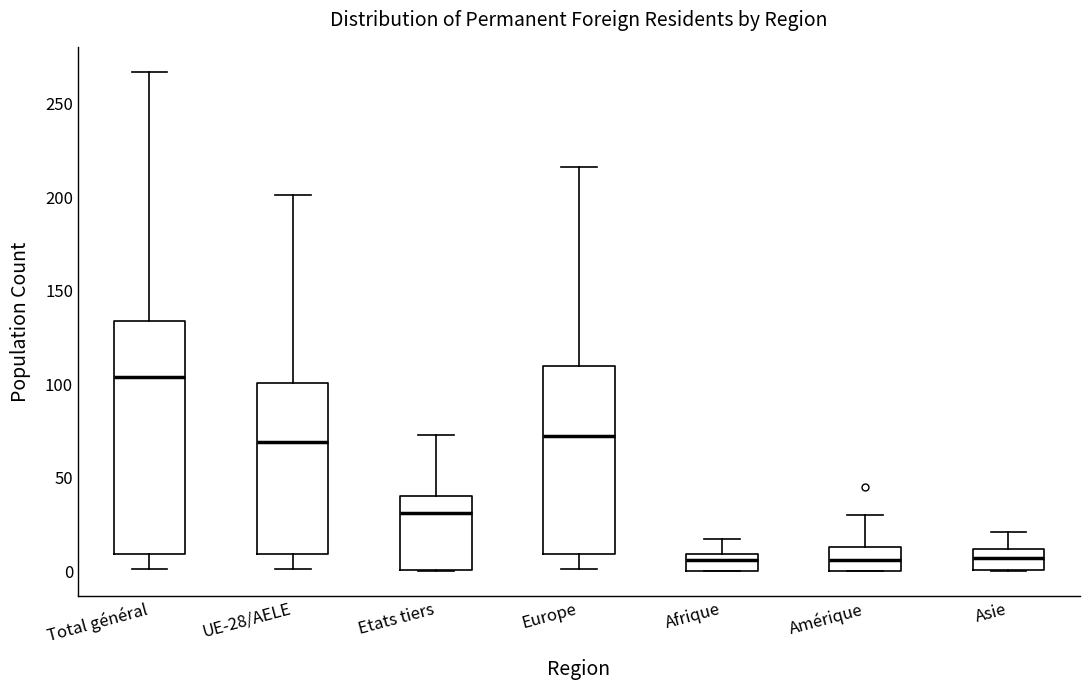

Where does the median line of the box for Total général sit on the y-axis? The values are not printed on the chart, so give them approximately, as read against the axis.

105